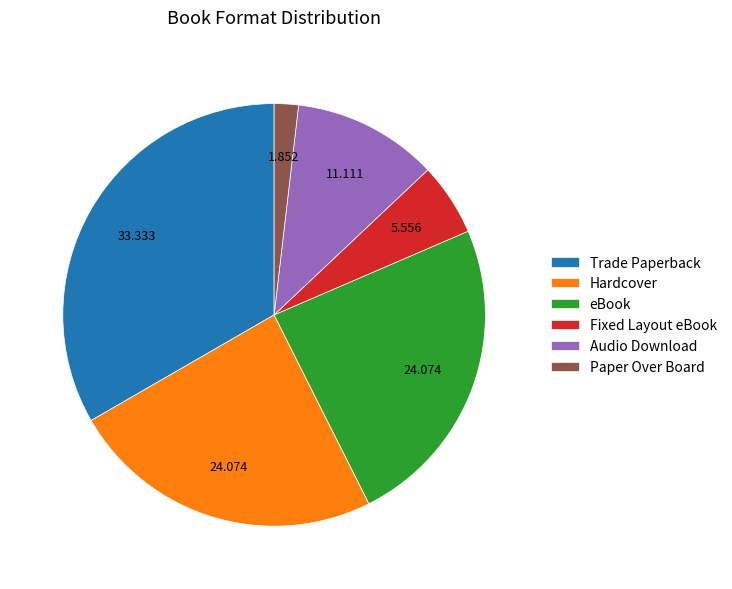

Is the sum of eBook and Hardcover greater than half?

No